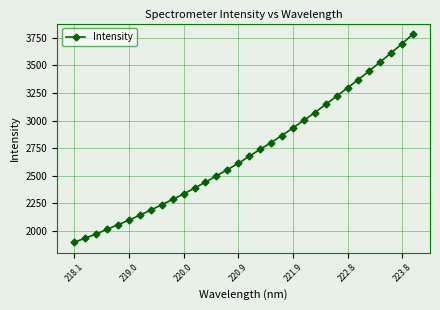

How many categories are shown in the chart?

32